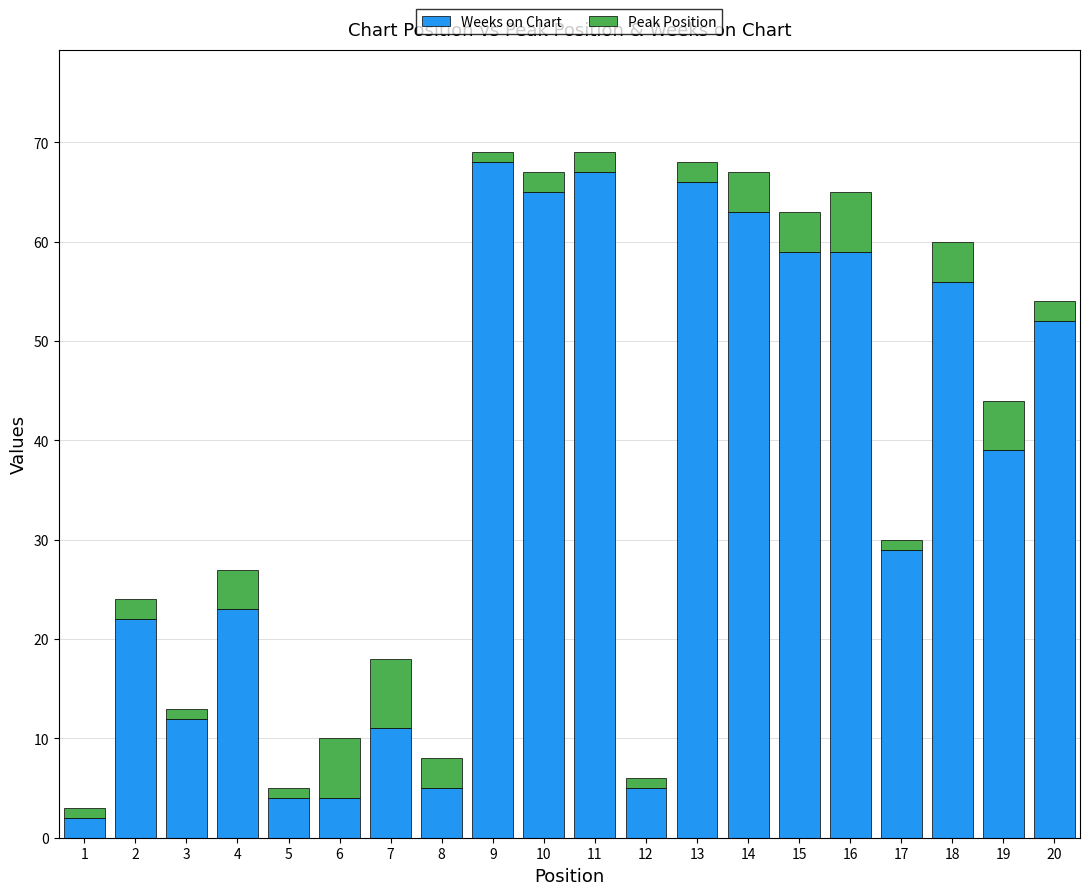

How many categories are shown in the chart?

20